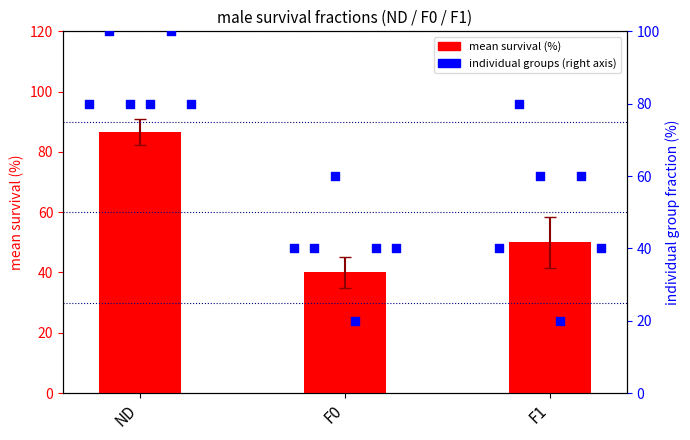

What is the ratio of the value at F0 to the value at F1?

0.8